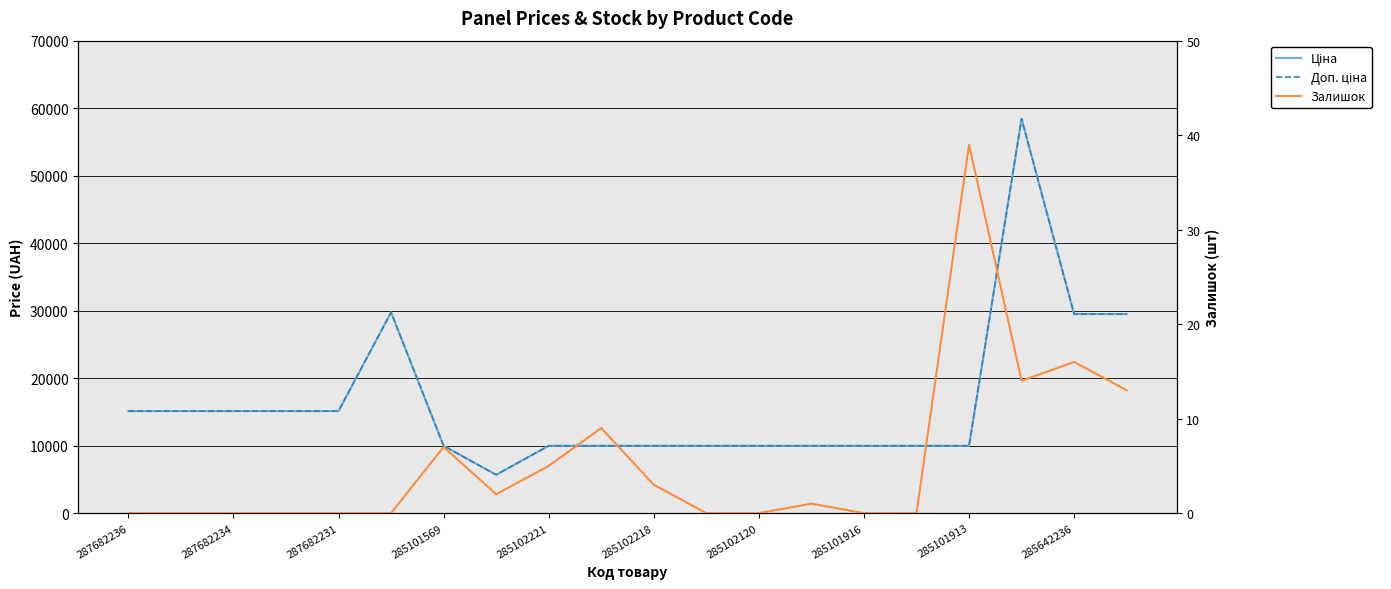

What is the value of the Залишок point at the 17th from the left?

39.0